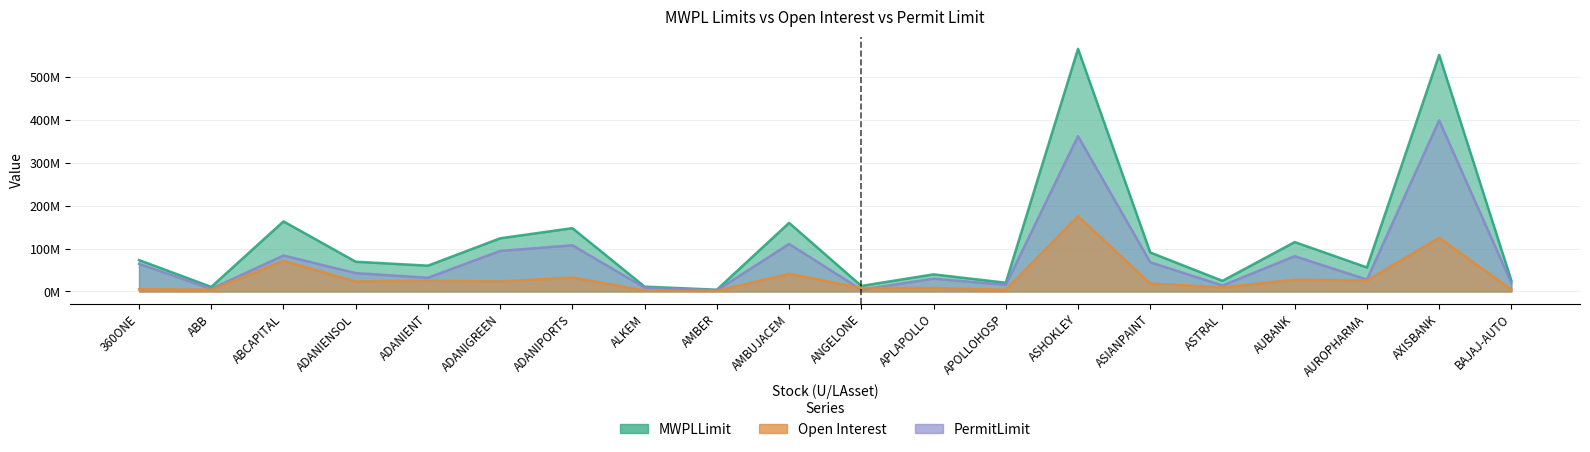

Which series has the widest spread of values?

MWPLLimit